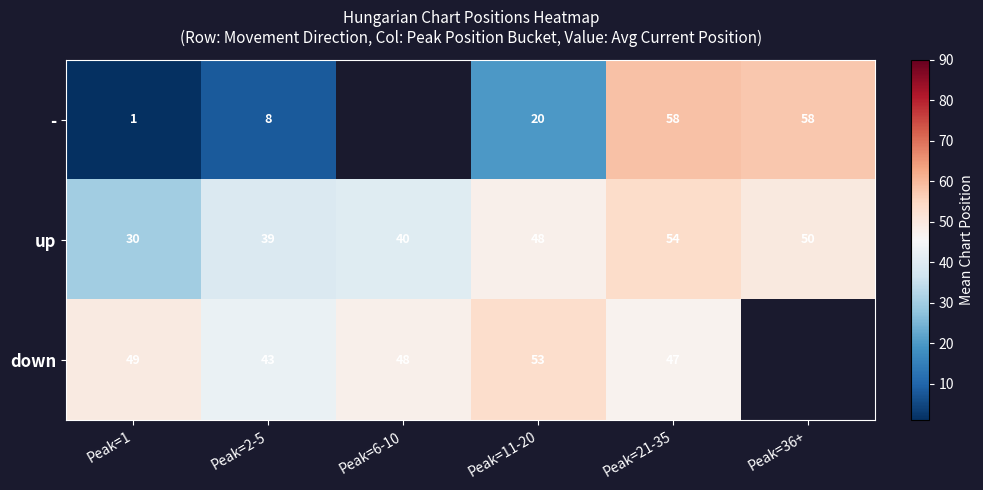

Rank the categories by up value from lowest to highest.

Peak=1, Peak=2-5, Peak=6-10, Peak=11-20, Peak=36+, Peak=21-35